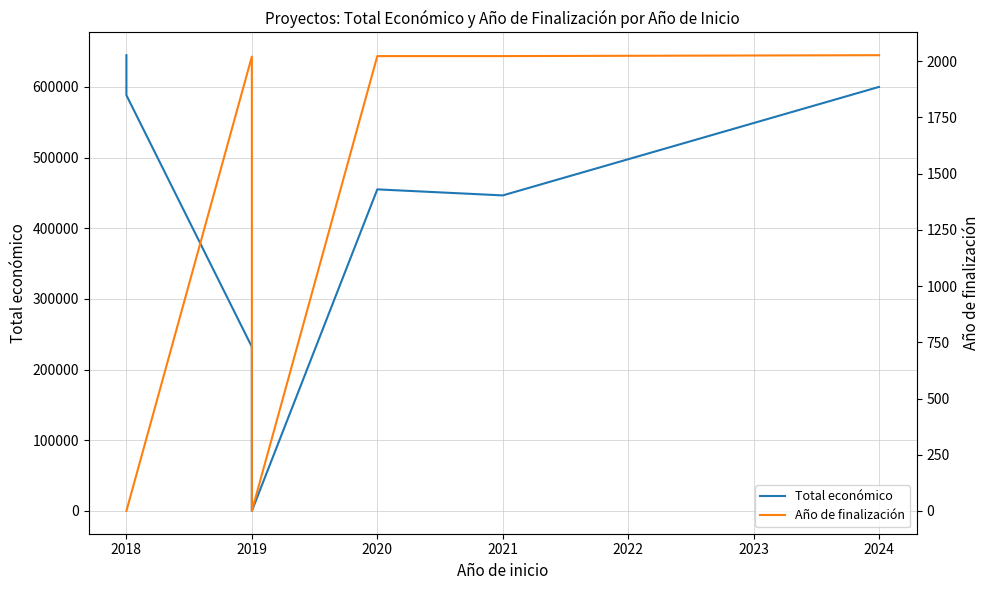

How many lines are shown in the chart?

2